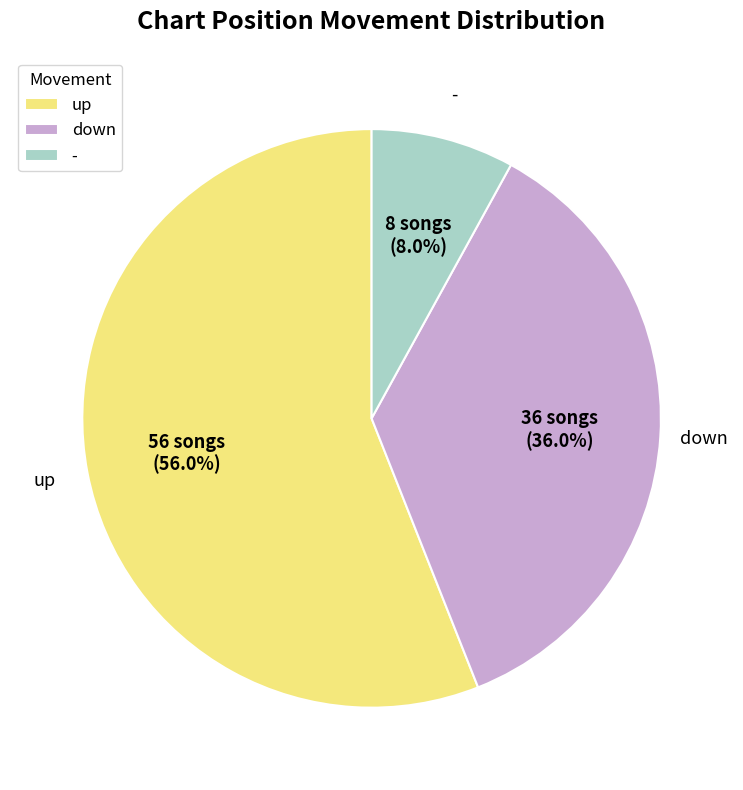

How many segments does this pie chart have?

3